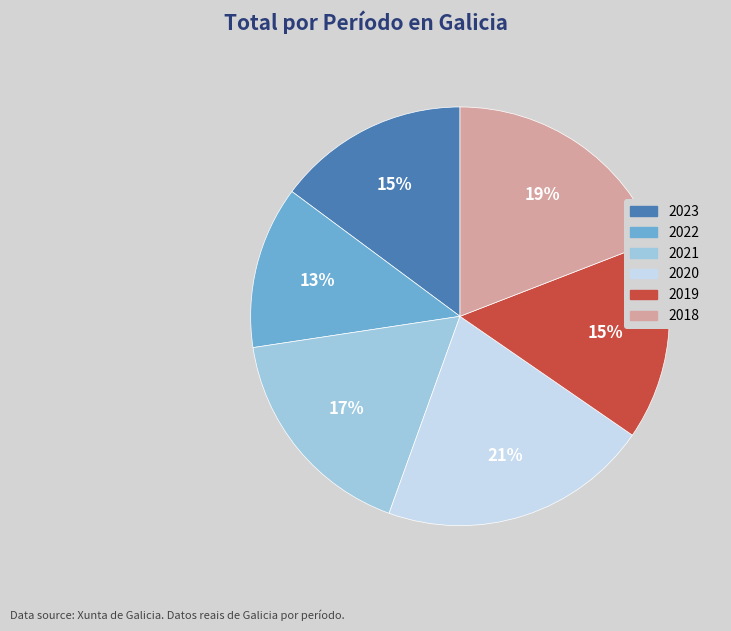

Does 2022 account for over 50% of the chart?

No